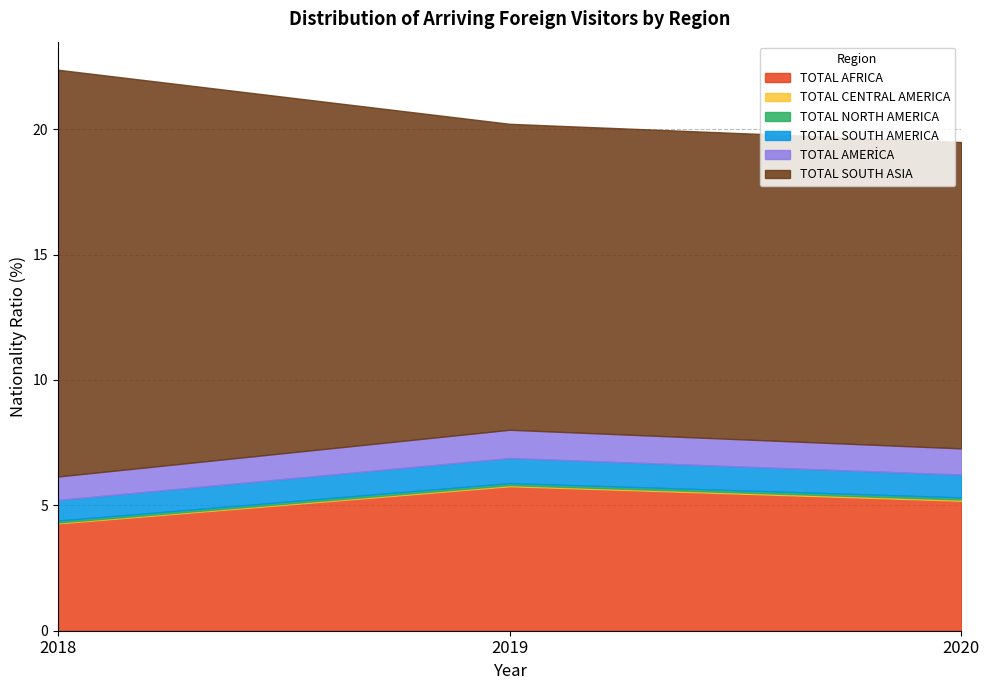

The TOTAL AFRICA series shows 5.2 at 2020. True or false?

True